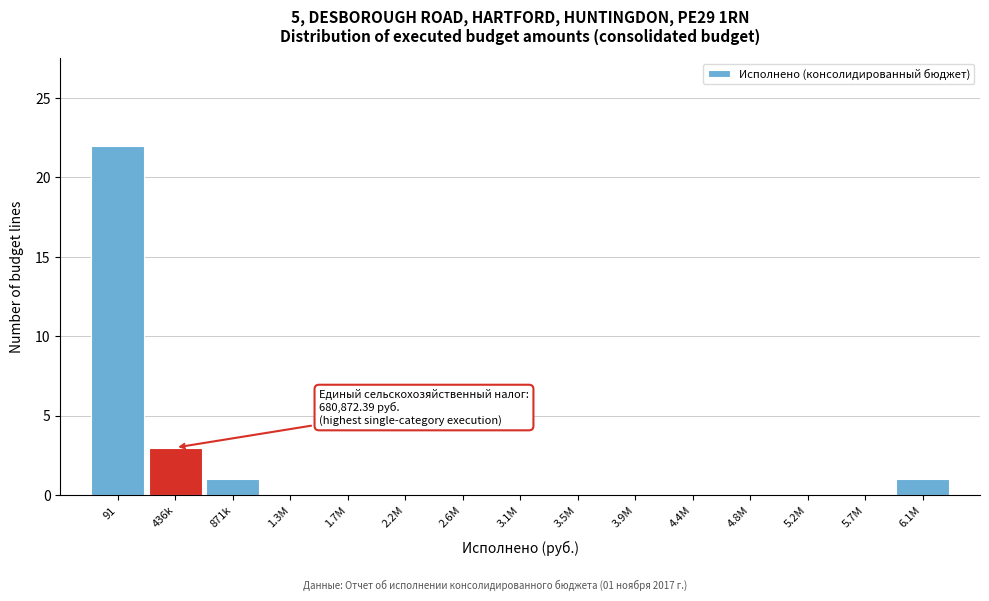

Reading left to right, extract all data points from this chart.

91=22	436k=3	871k=1	1.3M=0	1.7M=0	2.2M=0	2.6M=0	3.1M=0	3.5M=0	3.9M=0	4.4M=0	4.8M=0	5.2M=0	5.7M=0	6.1M=1